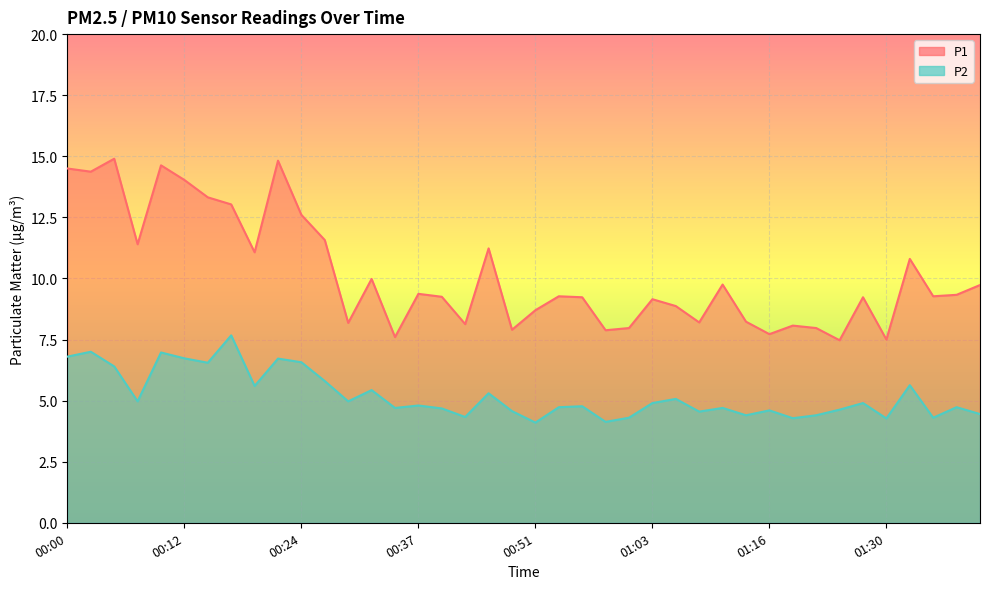

Reading left to right, transcribe all the data shown in this chart.

P1: 14.5	14.4	14.9	11.4	14.6	14.0	13.3	13.0	11.1	14.8	12.6	11.6	8.2	10.0	7.6	9.4	9.2	8.1	11.2	7.9	8.7	9.3	9.2	7.9	8.0	9.2	8.9	8.2	9.8	8.2	7.7	8.1	8.0	7.5	9.2	7.5	10.8	9.3	9.3	9.7
P2: 6.8	7.0	6.4	5.0	7.0	6.7	6.5	7.7	5.6	6.7	6.6	5.8	5.0	5.4	4.7	4.8	4.7	4.3	5.3	4.6	4.1	4.7	4.8	4.1	4.3	4.9	5.1	4.5	4.7	4.4	4.6	4.3	4.4	4.6	4.9	4.3	5.6	4.3	4.7	4.5